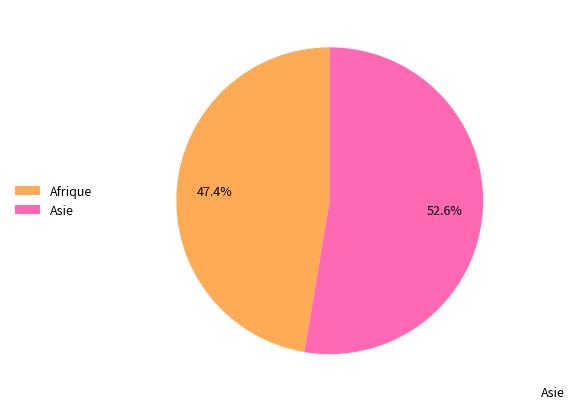

Does any single category account for the majority?

Yes